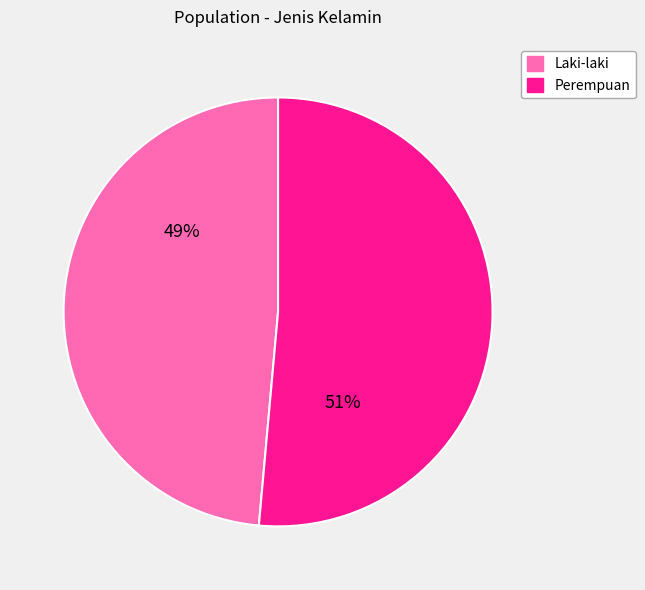

Which has a higher value, Perempuan or Laki-laki?

Perempuan